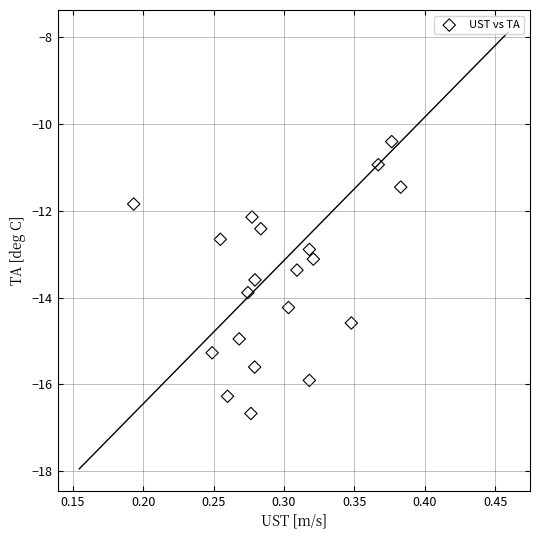

What is the range of Y values (max minus min)?

6.3